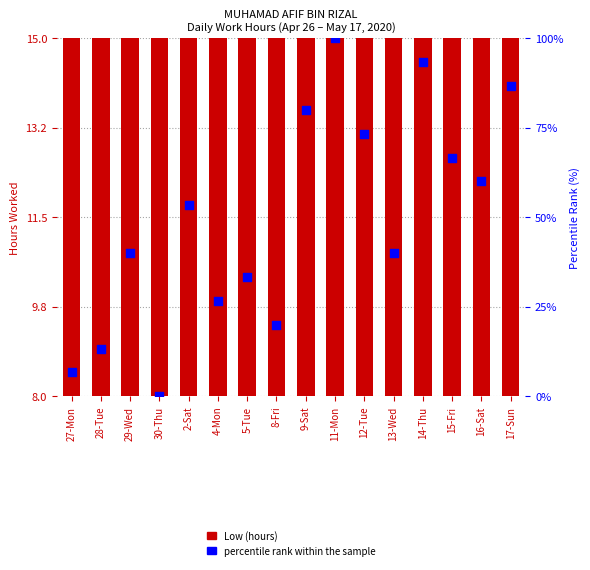

Which series reaches the maximum Y coordinate?

percentile rank within the sample